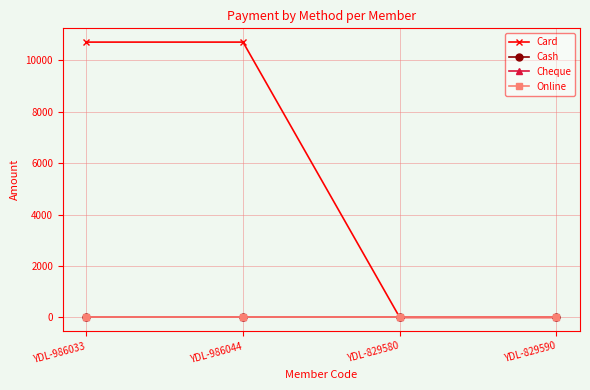

Does the chart have visible grid lines?

Yes